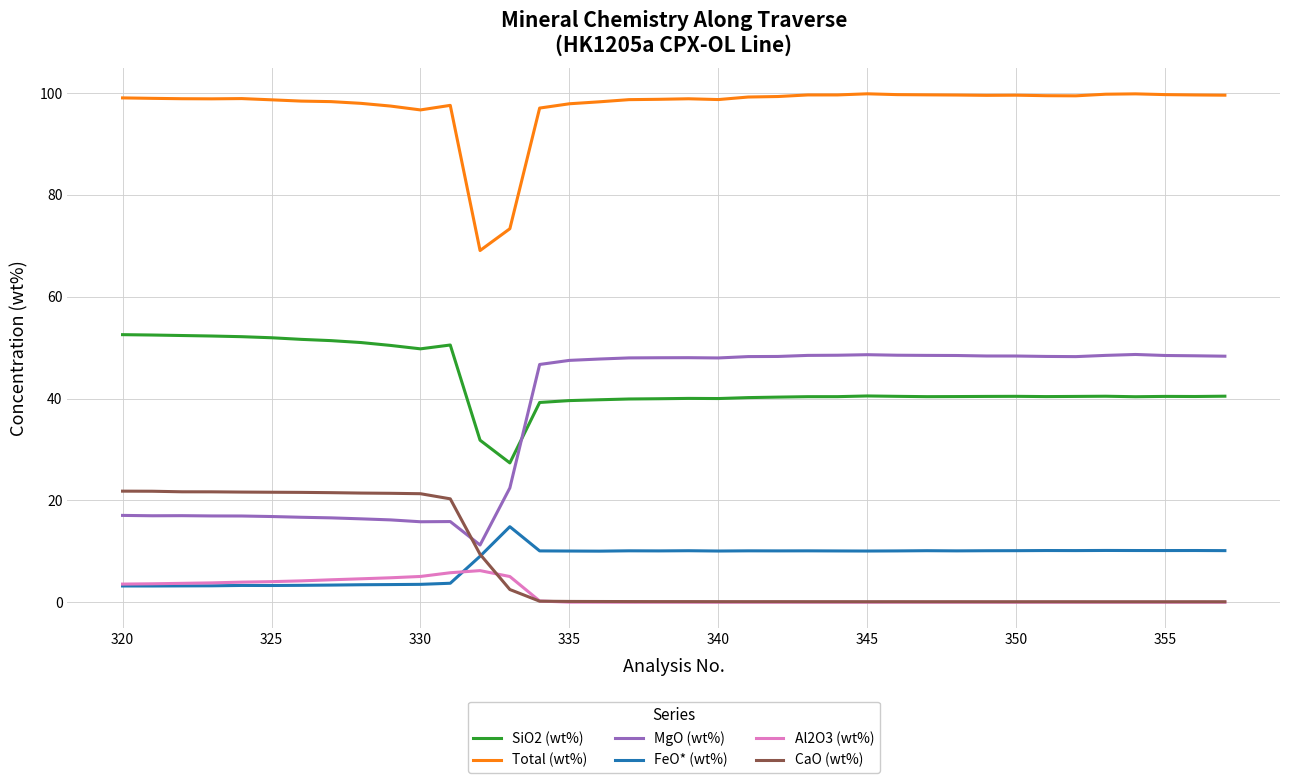

What is the maximum value shown in the chart?

99.8